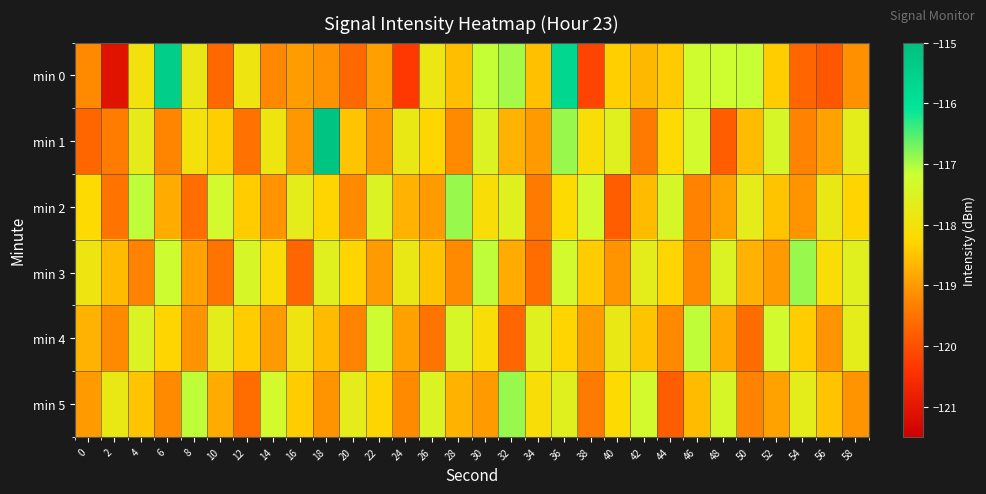

Reading left to right, transcribe all the data shown in this chart.

min 0: 0=-119.2	2=-121.1	4=-118.0	6=-115.4	8=-117.8	10=-119.7	12=-117.9	14=-119.2	16=-119.0	18=-119.1	20=-119.7	22=-118.9	24=-120.3	26=-117.8	28=-118.6	30=-117.1	32=-117.0	34=-118.5	36=-115.7	38=-120.2	40=-118.4	42=-118.6	44=-118.4	46=-117.2	48=-117.2	50=-117.2	52=-118.4	54=-119.7	56=-119.9	58=-119.1
min 1: 0=-119.7	2=-119.4	4=-117.7	6=-119.3	8=-118.0	10=-118.4	12=-119.5	14=-117.9	16=-119.0	18=-115.1	20=-118.5	22=-119.1	24=-117.8	26=-118.3	28=-119.2	30=-117.5	32=-118.7	34=-119.0	36=-116.9	38=-118.1	40=-117.6	42=-119.4	44=-118.2	46=-117.3	48=-119.8	50=-118.6	52=-117.4	54=-119.3	56=-118.9	58=-117.7
min 2: 0=-118.2	2=-119.5	4=-117.1	6=-118.8	8=-119.6	10=-117.3	12=-118.4	14=-119.1	16=-117.7	18=-118.3	20=-119.2	22=-117.5	24=-118.7	26=-119.0	28=-116.9	30=-118.1	32=-117.6	34=-119.4	36=-118.2	38=-117.3	40=-119.8	42=-118.6	44=-117.4	46=-119.3	48=-118.9	50=-117.7	52=-118.5	54=-119.1	56=-117.8	58=-118.3
min 3: 0=-117.9	2=-118.6	4=-119.3	6=-117.2	8=-118.9	10=-119.5	12=-117.4	14=-118.1	16=-119.7	18=-117.6	20=-118.3	22=-119.0	24=-117.8	26=-118.5	28=-119.2	30=-117.1	32=-118.8	34=-119.6	36=-117.3	38=-118.4	40=-119.1	42=-117.7	44=-118.3	46=-119.2	48=-117.5	50=-118.7	52=-119.0	54=-116.9	56=-118.1	58=-117.6
min 4: 0=-118.7	2=-119.2	4=-117.5	6=-118.3	8=-119.1	10=-117.7	12=-118.4	14=-119.0	16=-117.9	18=-118.6	20=-119.3	22=-117.2	24=-118.9	26=-119.5	28=-117.4	30=-118.1	32=-119.7	34=-117.6	36=-118.3	38=-119.0	40=-117.8	42=-118.5	44=-119.2	46=-117.1	48=-118.8	50=-119.6	52=-117.3	54=-118.4	56=-119.1	58=-117.7
min 5: 0=-119.0	2=-117.8	4=-118.5	6=-119.2	8=-117.1	10=-118.8	12=-119.6	14=-117.3	16=-118.4	18=-119.1	20=-117.7	22=-118.3	24=-119.2	26=-117.5	28=-118.7	30=-119.0	32=-116.9	34=-118.1	36=-117.6	38=-119.4	40=-118.2	42=-117.3	44=-119.8	46=-118.6	48=-117.4	50=-119.3	52=-118.9	54=-117.7	56=-118.5	58=-119.1